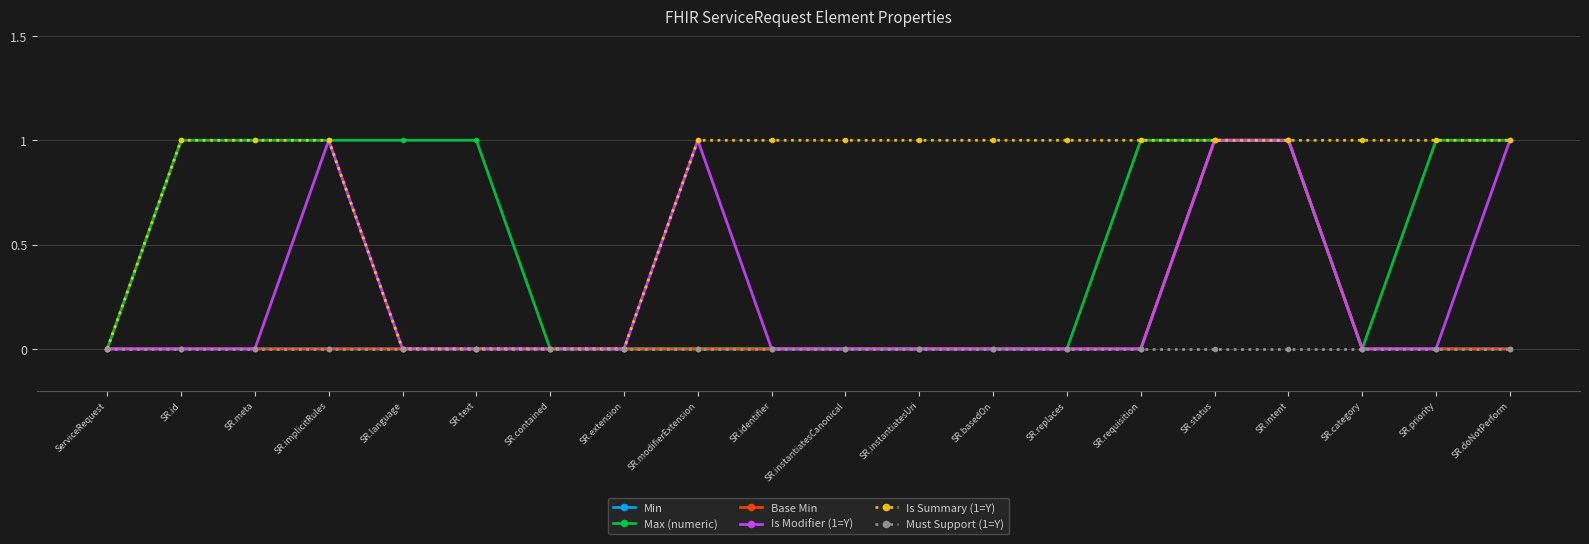

Does the chart have visible grid lines?

Yes